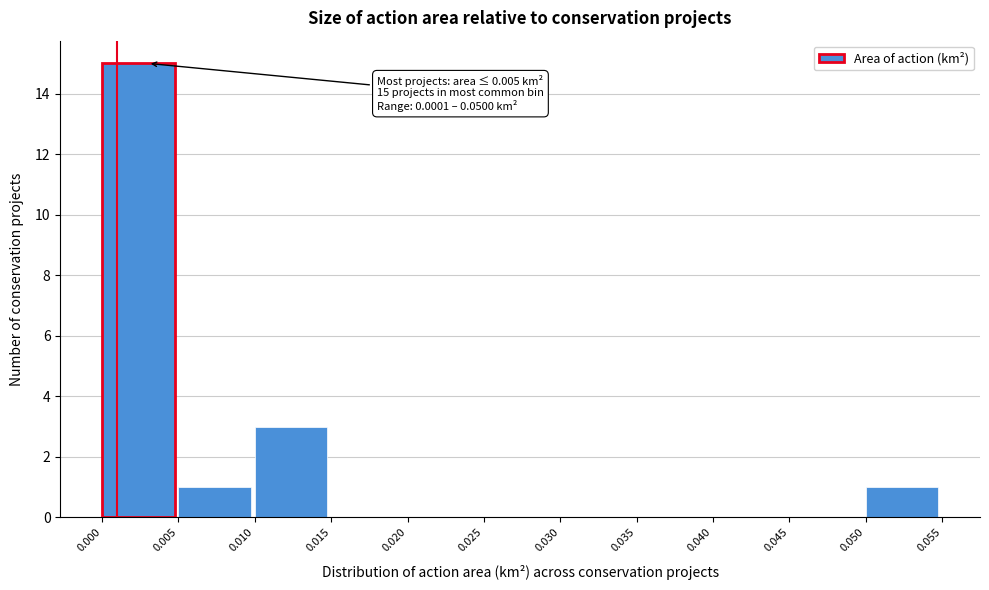

Over which range of the x-axis is the bar tallest?

0.000 to 0.005